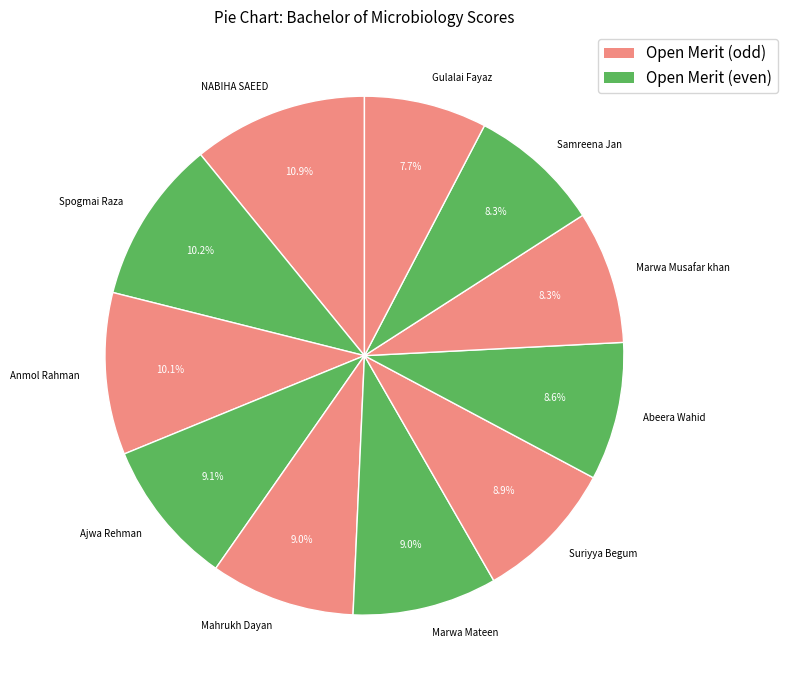

Is the sum of Anmol Rahman and NABIHA SAEED greater than half?

No